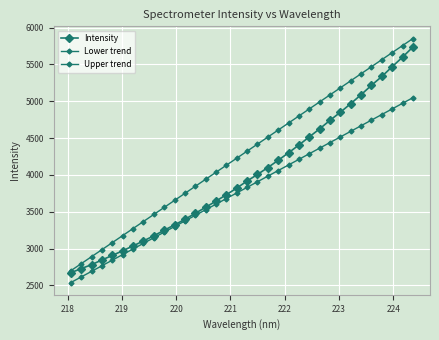

True or false: Intensity and Lower trend intersect in this chart.

False